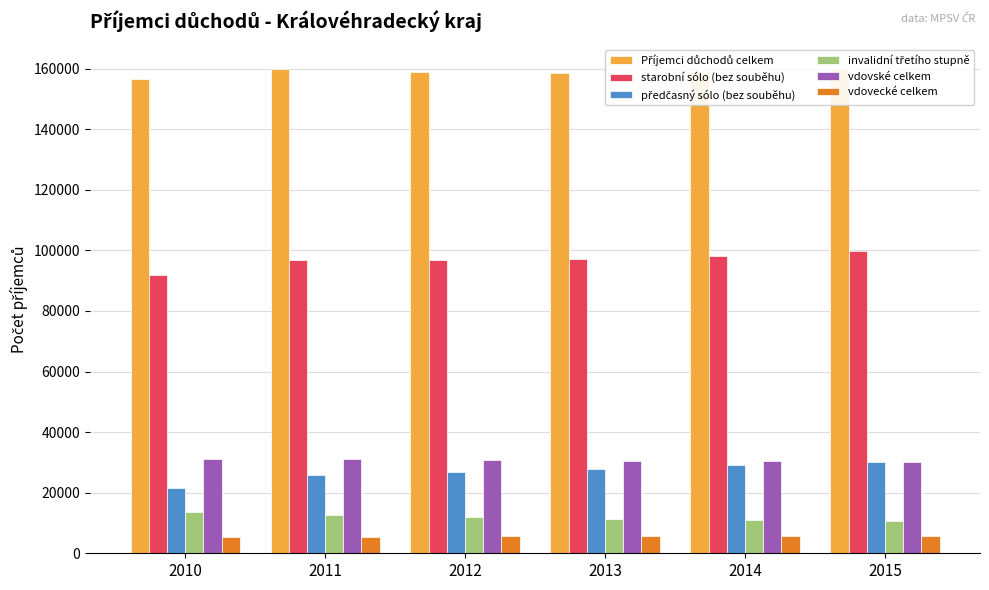

Does the chart contain any negative values?

No